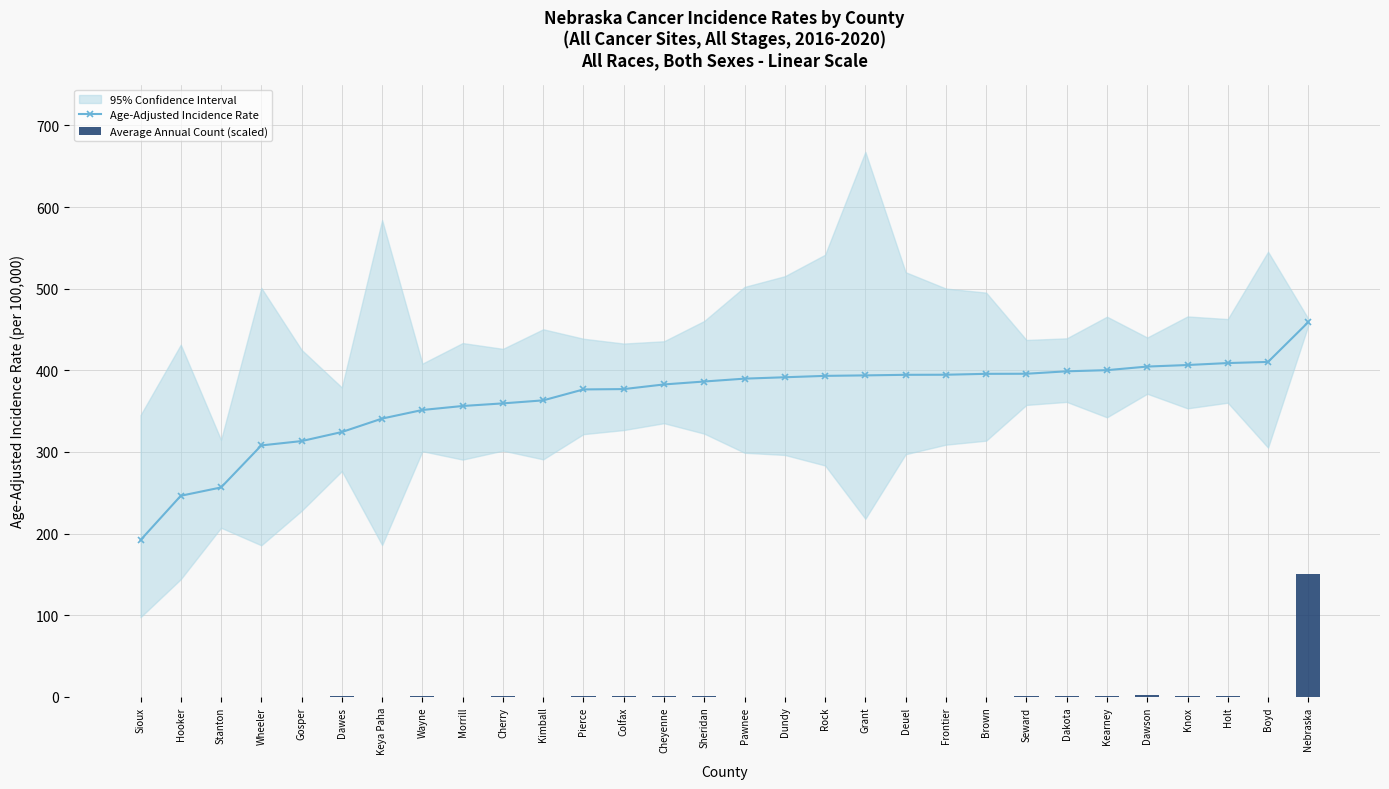

The value of Age-Adjusted Incidence Rate at Grant is 100.5. True or false?

False